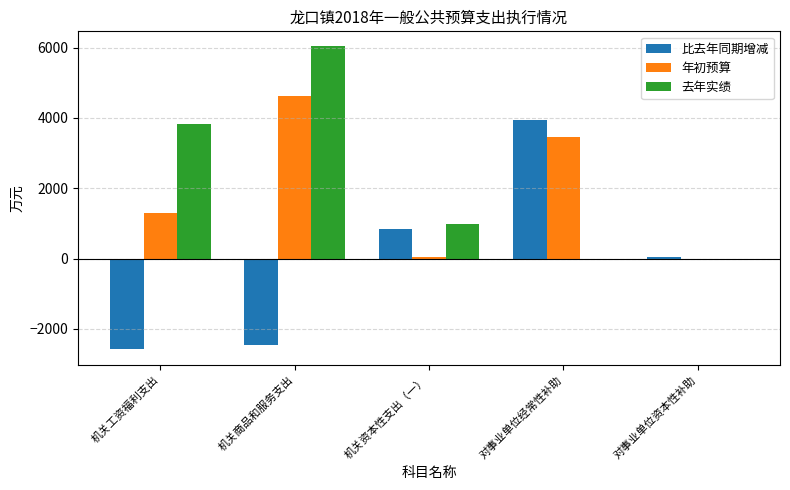

What is the average value of the 比去年同期增减 series?

-42